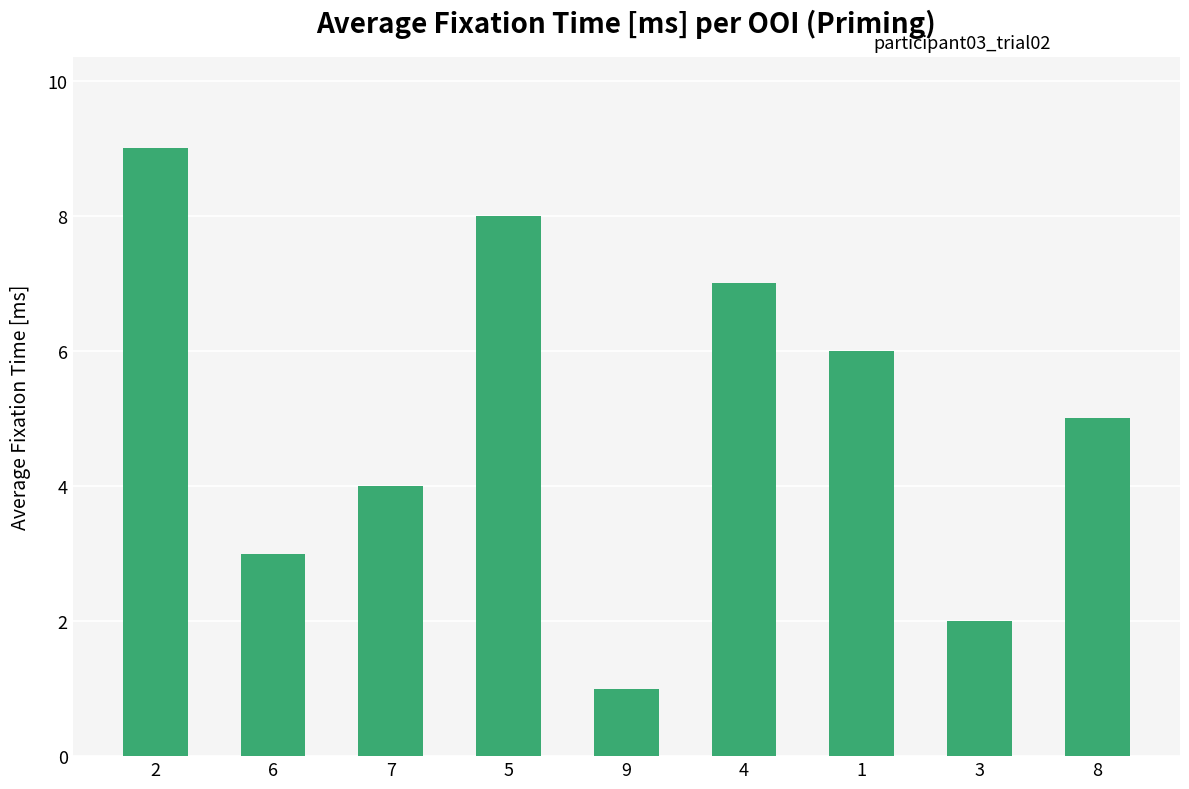

What is the minimum value shown in the chart?

1